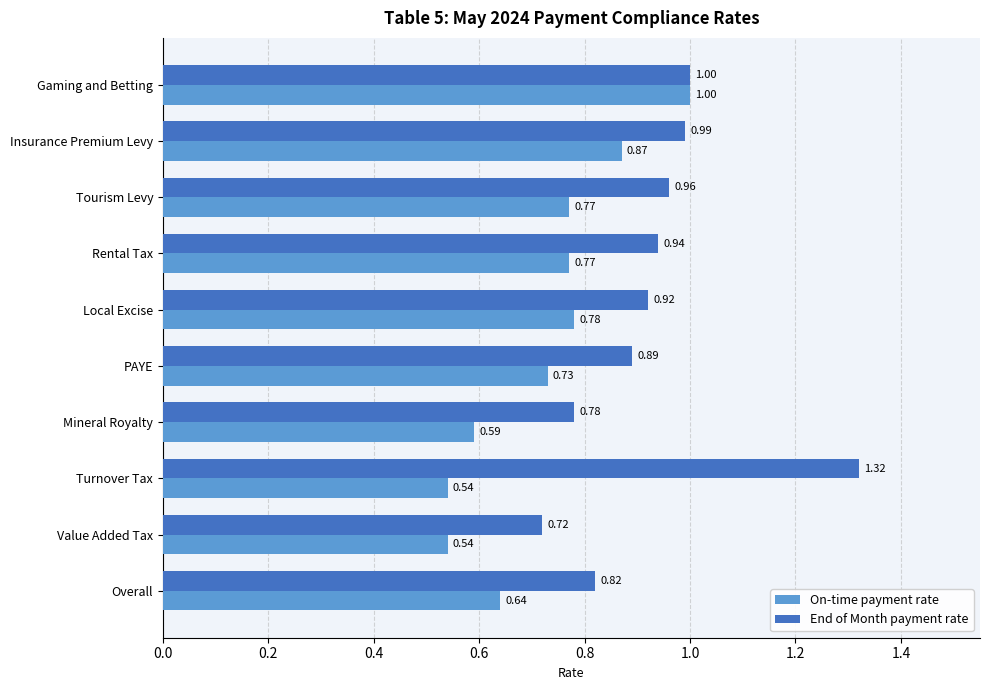

At how many categories does at least one series exceed 0?

10